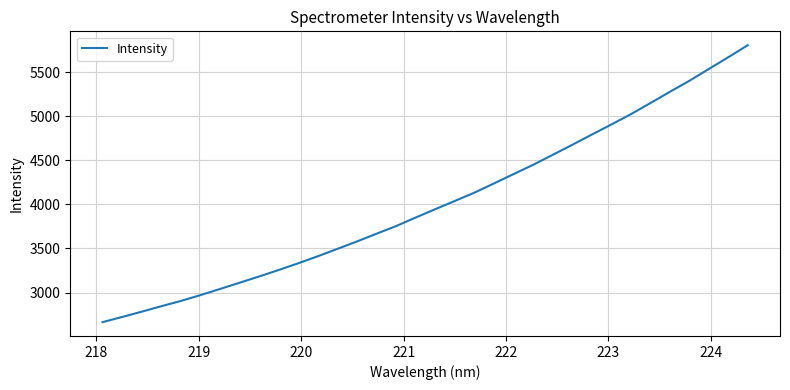

What is the maximum value shown in the chart?

5804.4